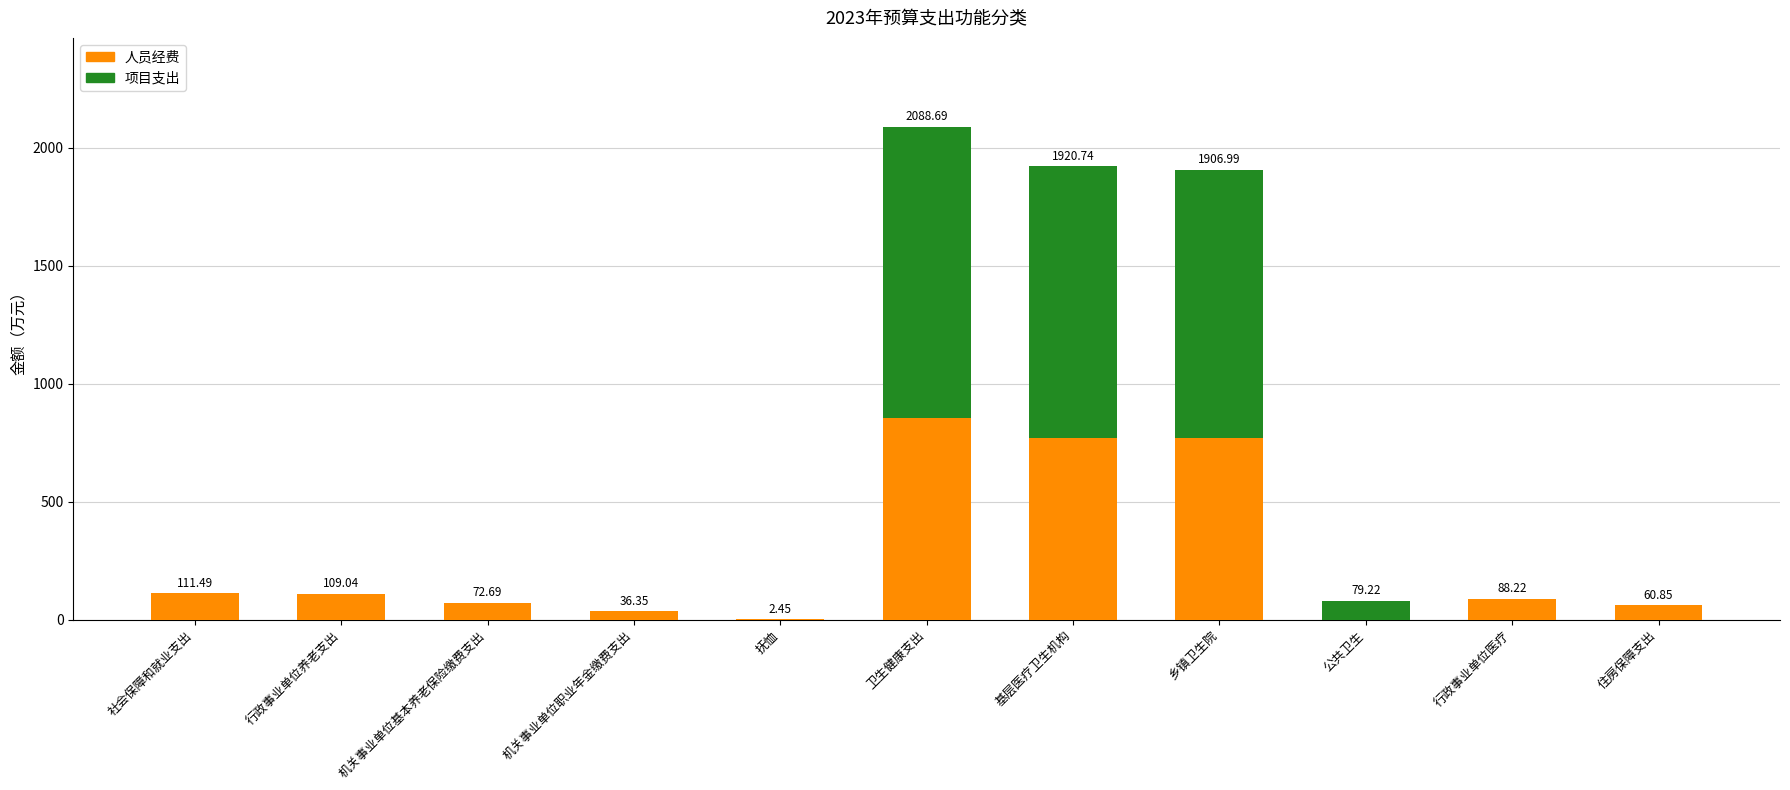

Which category has the highest value in the 人员经费 series?

卫生健康支出